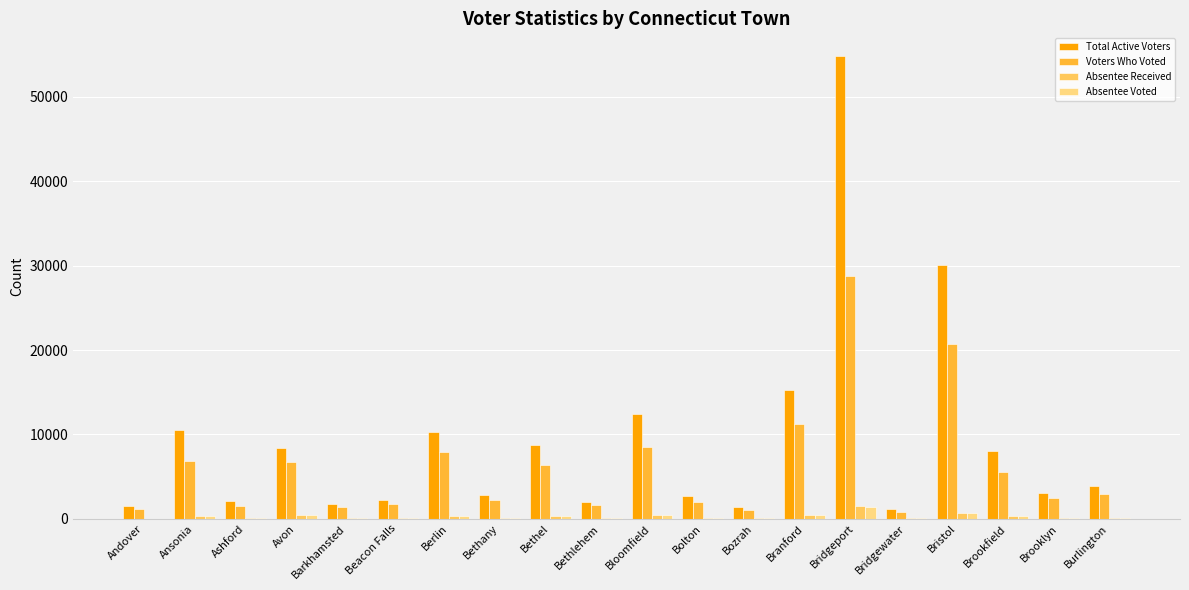

Which series has the largest total across all categories?

Total Active Voters